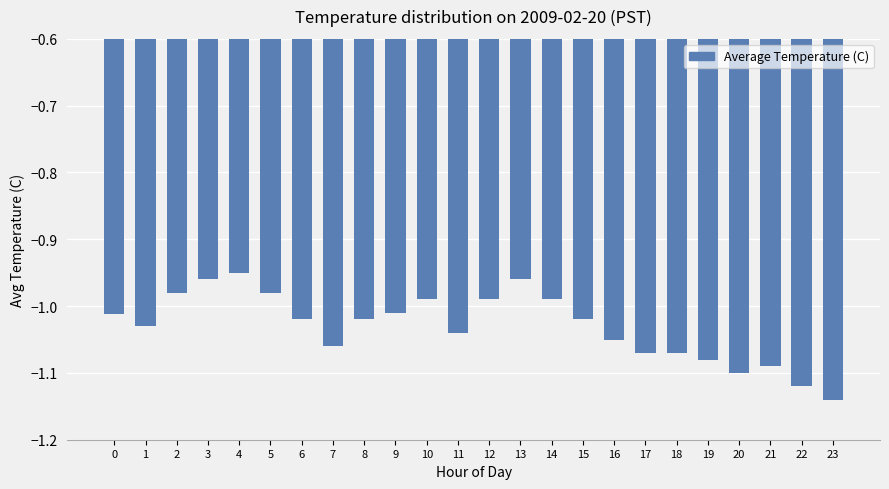

Are the bars horizontal?

No